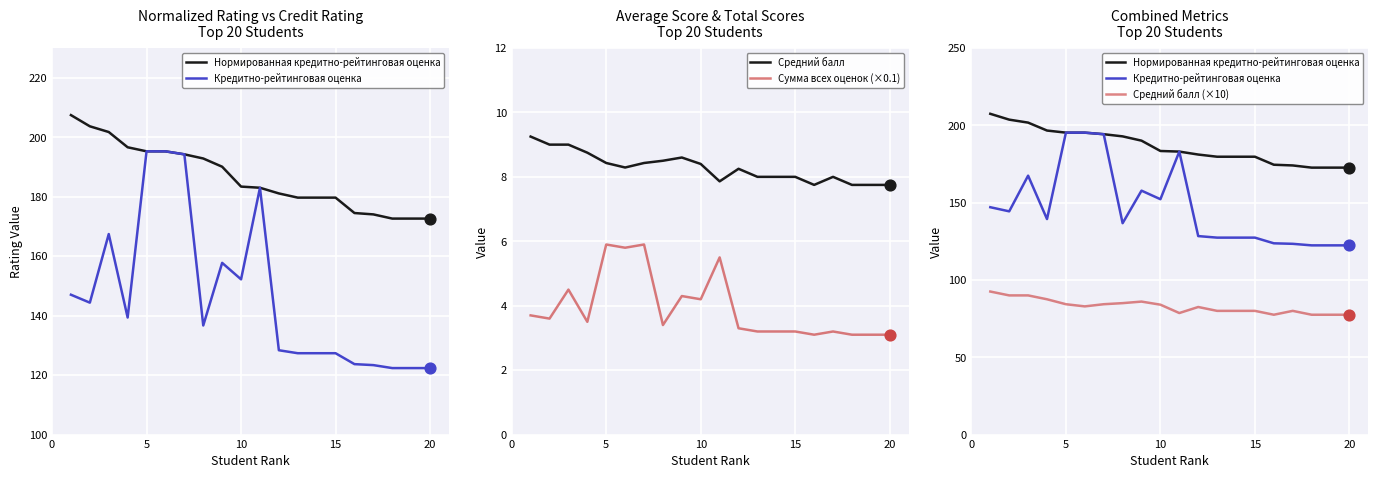

Which series reaches the minimum Y coordinate?

Сумма всех оценок (×0.1)